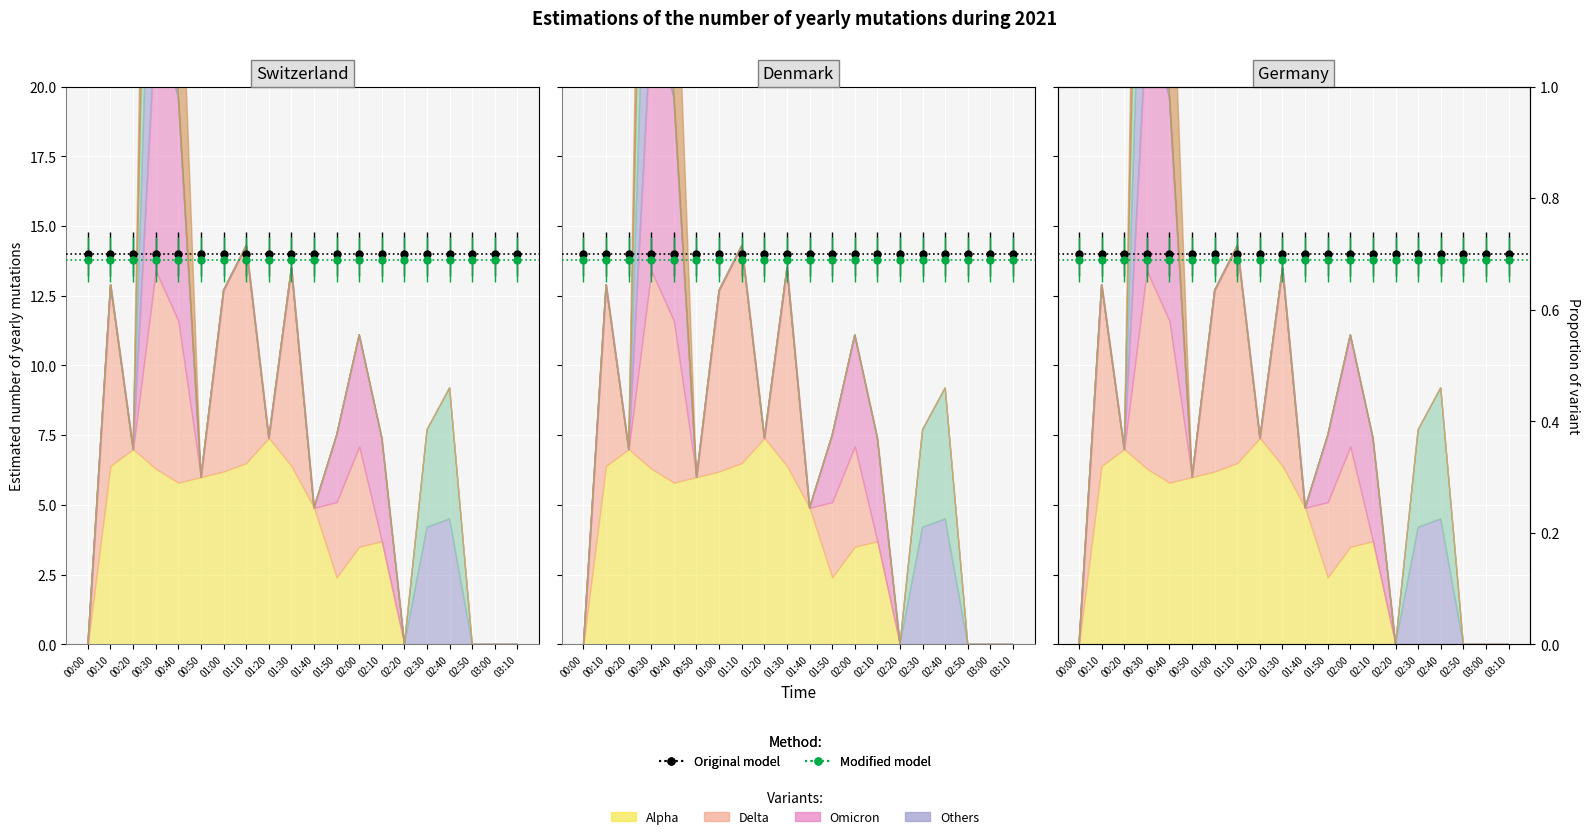

Which series contains the highest Y value?

Original model